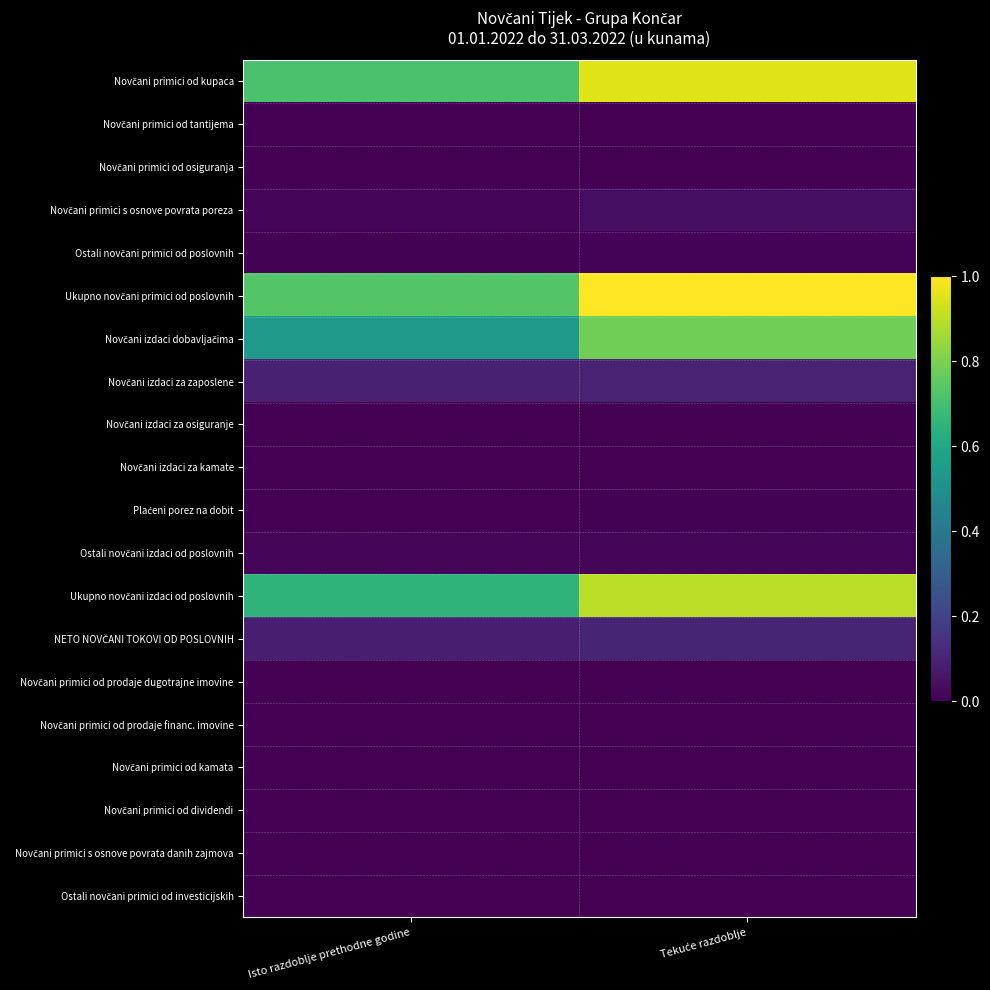

Rank the series by their maximum value, from highest to lowest.

Ukupno novčani primici od poslovnih, Novčani primici od kupaca, Ukupno novčani izdaci od poslovnih, Novčani izdaci dobavljačima, NETO NOVČANI TOKOVI OD POSLOVNIH, Novčani izdaci za zaposlene, Novčani primici s osnove povrata poreza, Ostali novčani izdaci od poslovnih, Ostali novčani primici od poslovnih, Plaćeni porez na dobit, Novčani primici od dividendi, Novčani izdaci za osiguranje, Novčani primici od prodaje dugotrajne imovine, Novčani izdaci za kamate, Novčani primici od osiguranja, Novčani primici od tantijema, Novčani primici od prodaje financ. imovine, Novčani primici od kamata, Novčani primici s osnove povrata danih zajmova, Ostali novčani primici od investicijskih